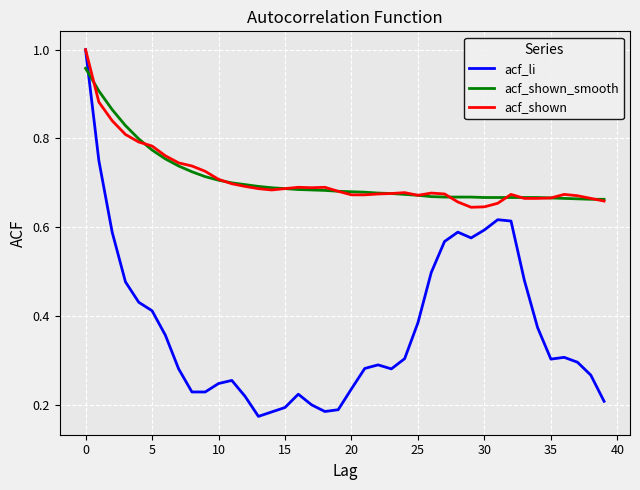

Which series has the largest range (max minus min)?

acf_li